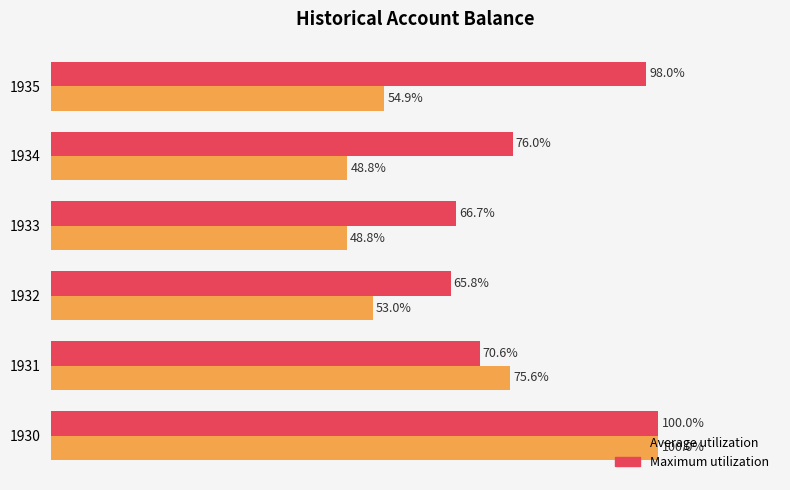

Is the value of Maximum utilization at 1934 greater than the value of Average utilization at 1932?

Yes